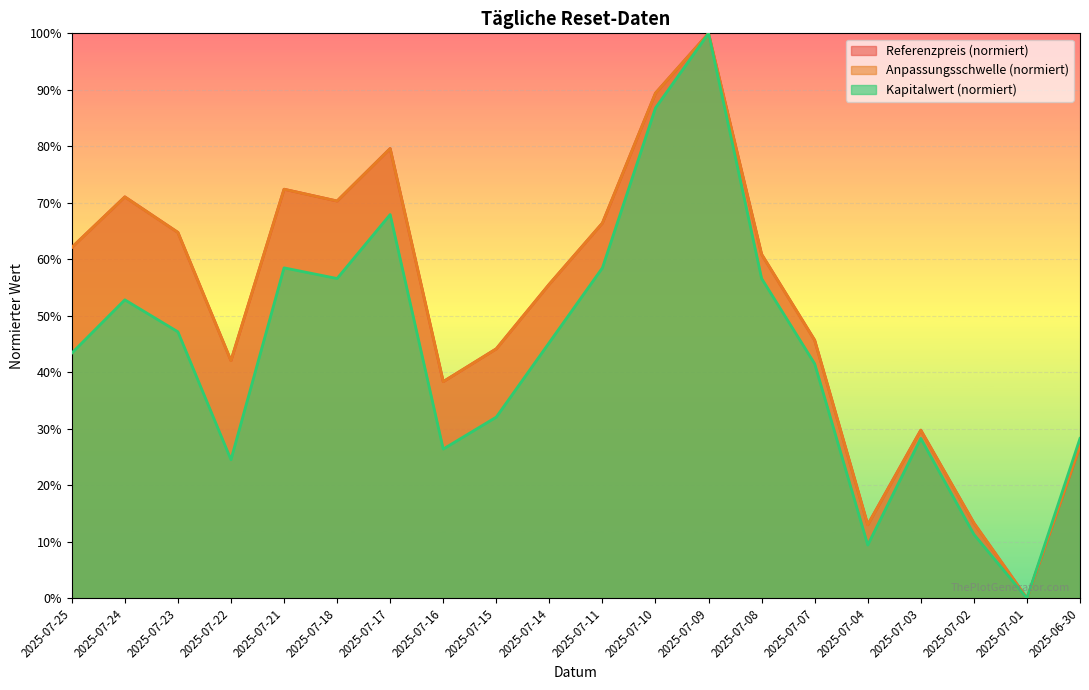

What are all the series names shown in the legend?

Referenzpreis (normiert), Anpassungsschwelle (normiert), Kapitalwert (normiert)